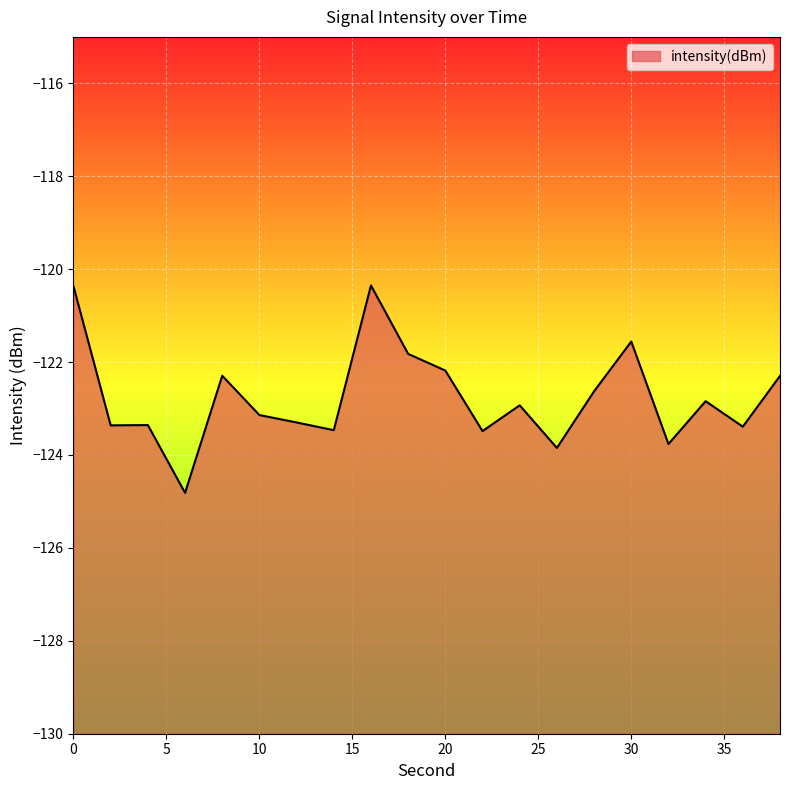

List the labels in order of value, smallest first.

6, 26, 32, 22, 14, 36, 2, 4, 12, 10, 24, 34, 28, 38, 8, 20, 18, 30, 0, 16